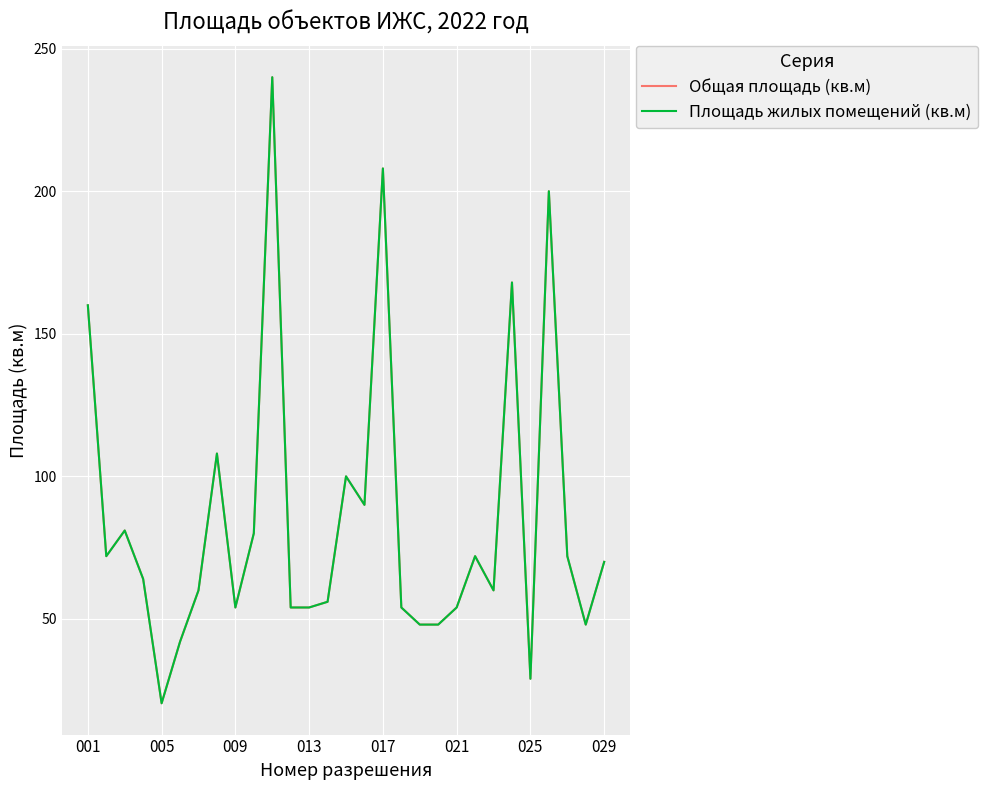

Does the chart have visible grid lines?

Yes